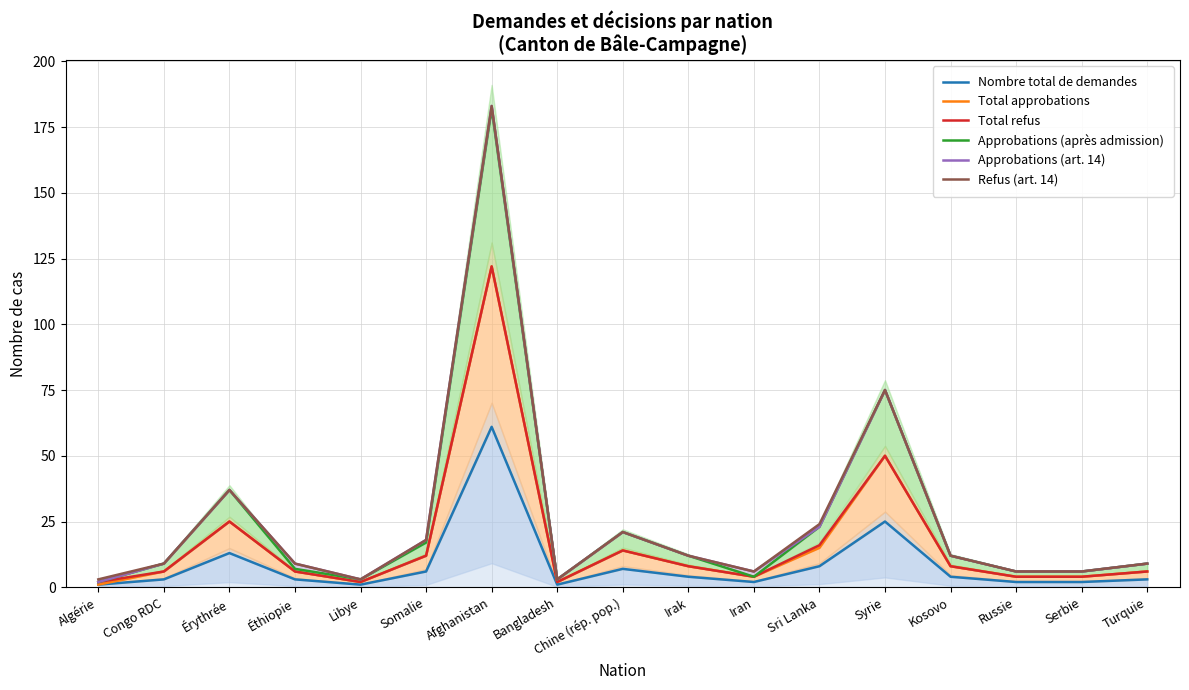

What is the minimum value for Approbations (art. 14)?

2